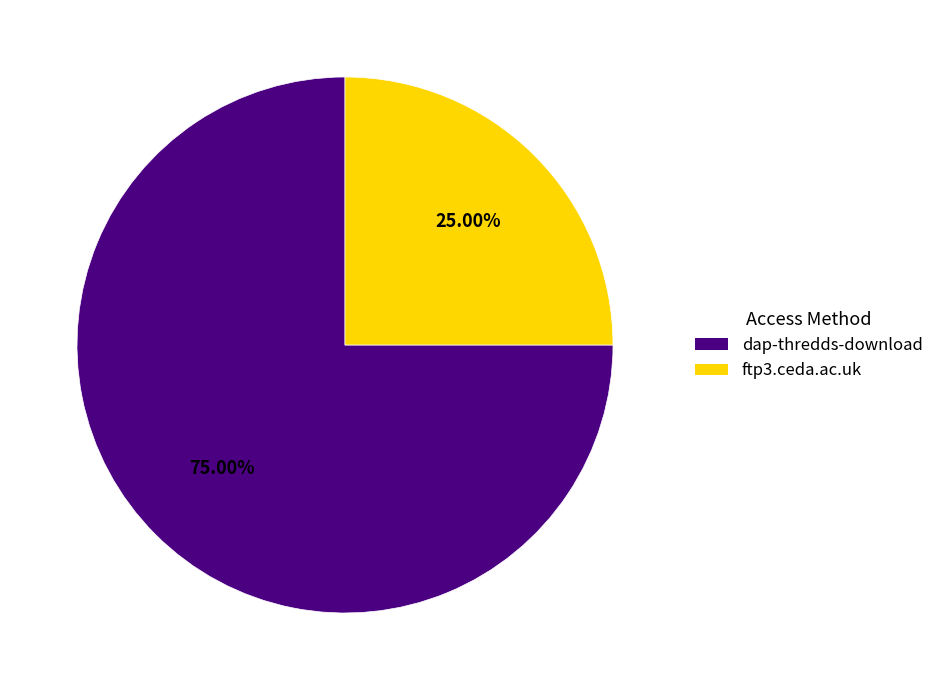

Count the number of slices in the pie.

2